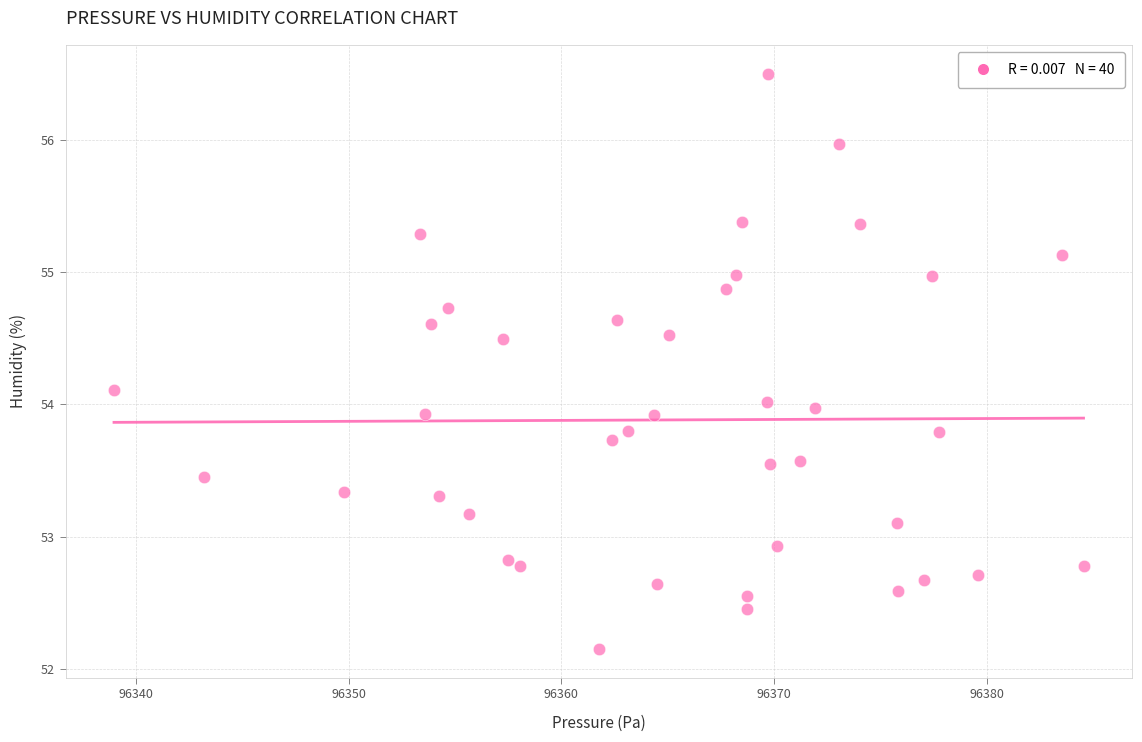

What is the range of X values (max minus min)?

45.6